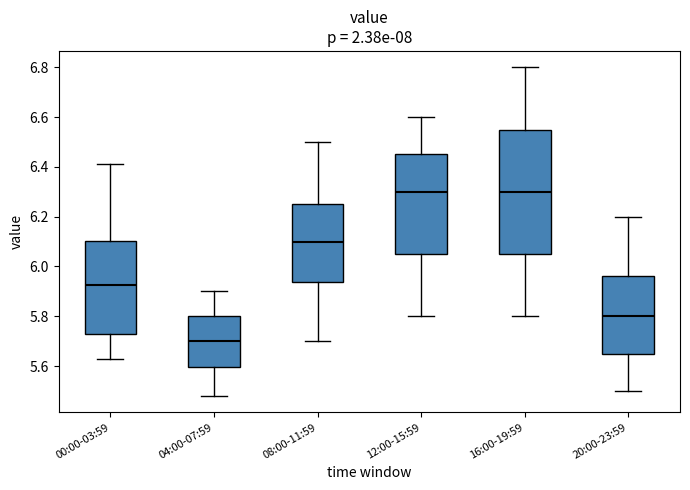

Reading left to right, read every box against the y-axis: the position of its median line, the range the box covers, and the ends of its whiskers. The values are not printed on the chart, so give them approximately, as read against the axis.

00:00-03:59: median 5.92, box 5.74 to 6.10, whiskers 5.64 to 6.42
04:00-07:59: median 5.70, box 5.60 to 5.80, whiskers 5.48 to 5.90
08:00-11:59: median 6.10, box 5.94 to 6.26, whiskers 5.70 to 6.50
12:00-15:59: median 6.30, box 6.06 to 6.46, whiskers 5.80 to 6.60
16:00-19:59: median 6.30, box 6.06 to 6.56, whiskers 5.80 to 6.80
20:00-23:59: median 5.80, box 5.66 to 5.96, whiskers 5.50 to 6.20